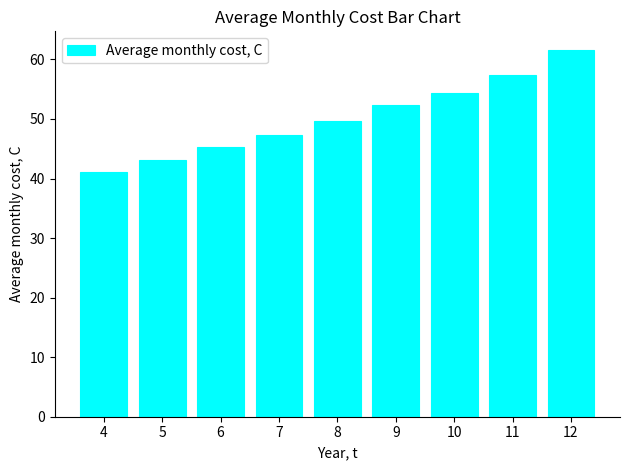

Is it true that the value at 11 is 57.5?

True